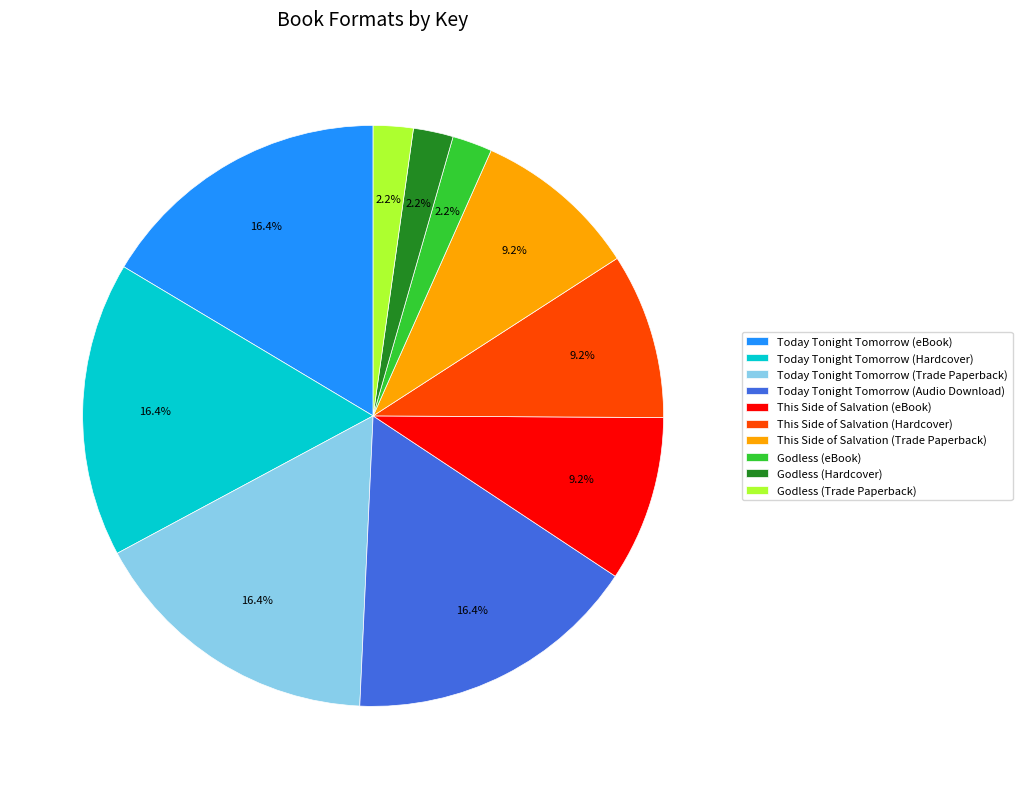

What percentage is NOT represented by This Side of Salvation (Trade Paperback)?

90.8%